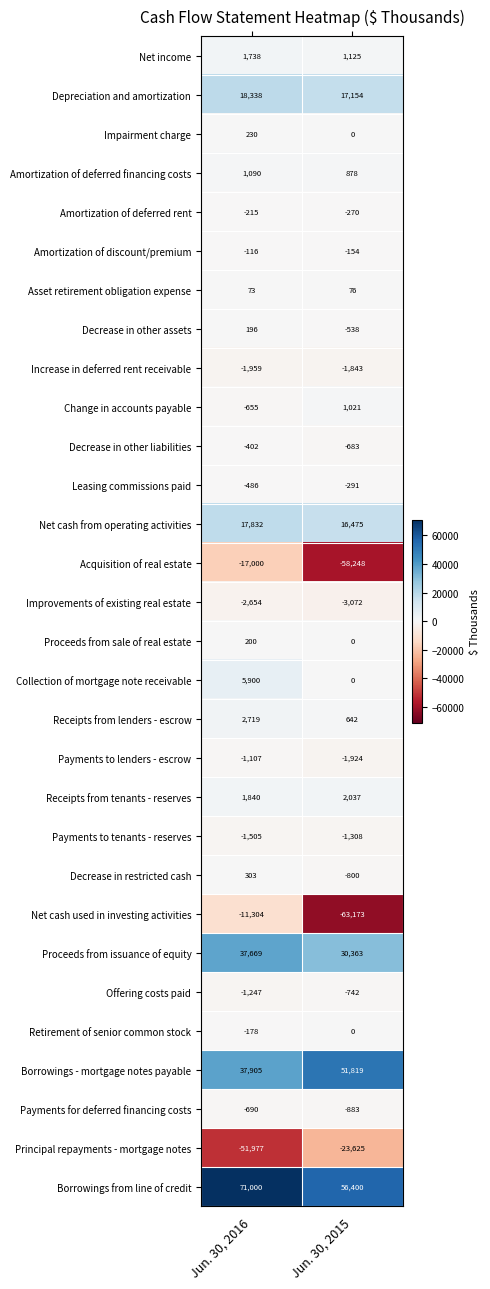

What is the difference between the highest and lowest values at Jun. 30, 2015?

119573